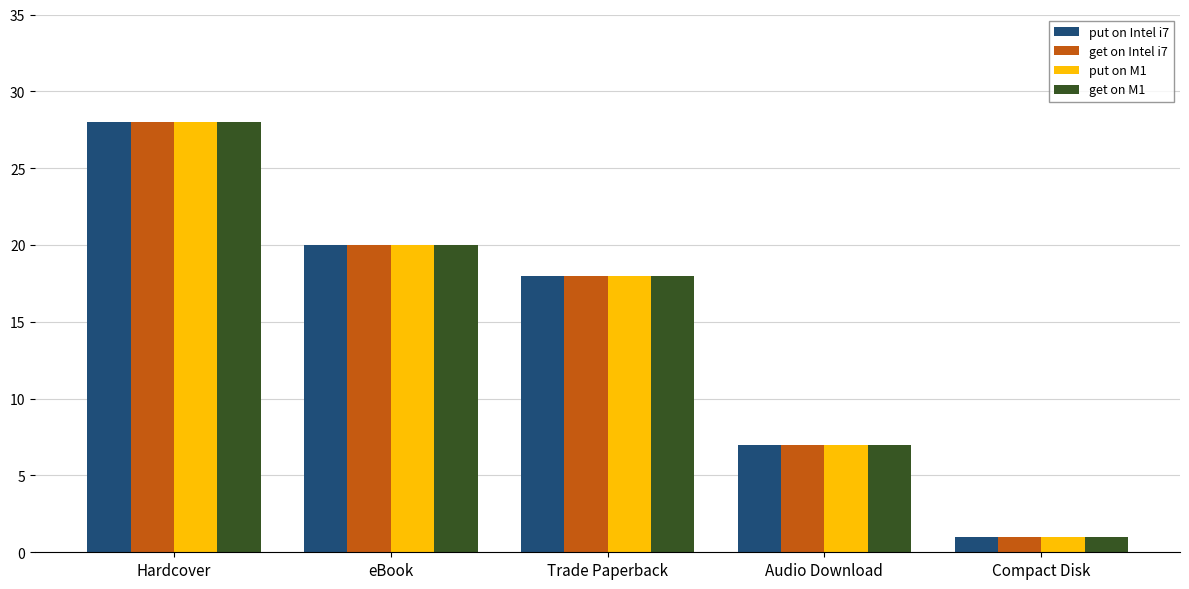

How many values in the put on Intel i7 series are below 18?

2